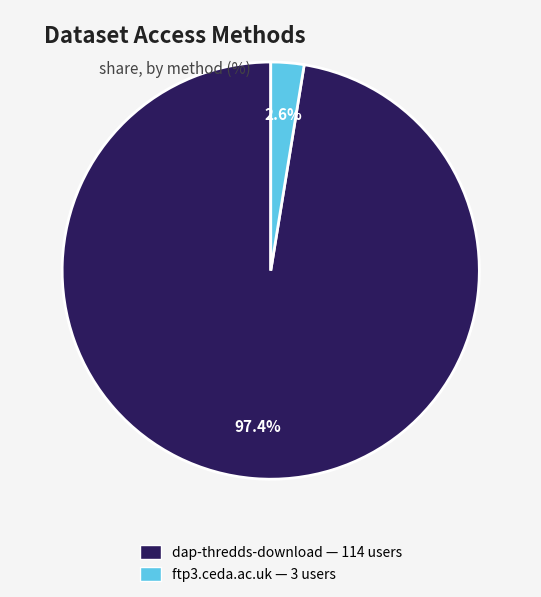

Is ftp3.ceda.ac.uk the majority of the pie?

No